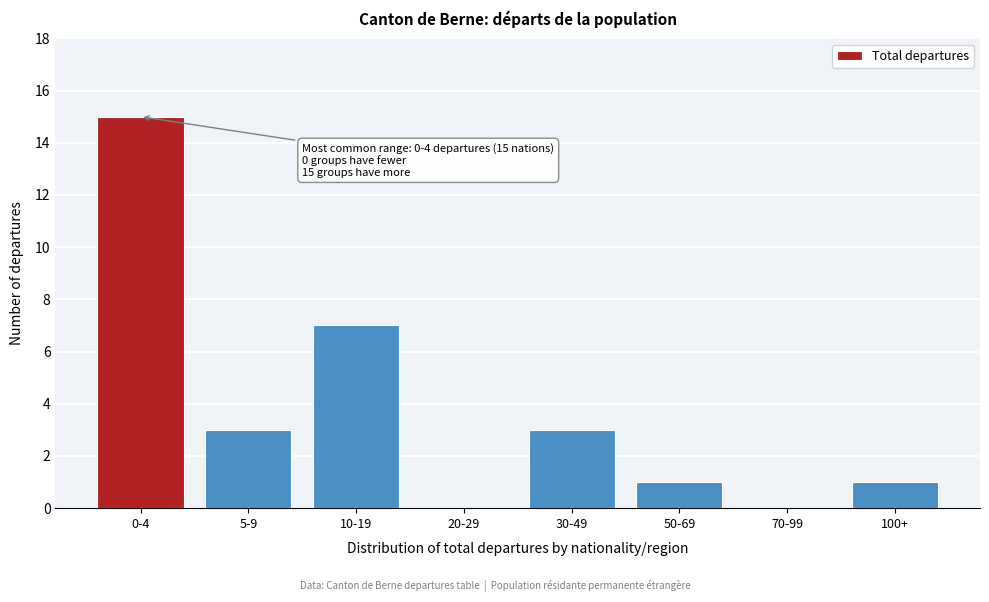

Reading left to right, what are all the values shown in this chart?

0-4=15	5-9=3	10-19=7	20-29=0	30-49=3	50-69=1	70-99=0	100+=1